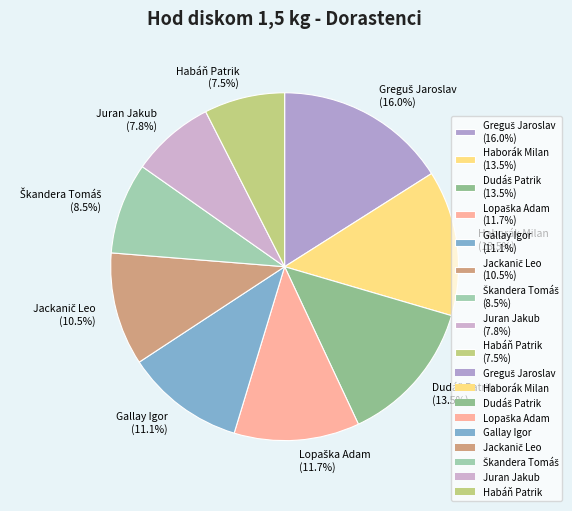

Approximately how many times larger is the value at Haborák Milan (13.5%) compared to Juran Jakub (7.8%)?

1.7